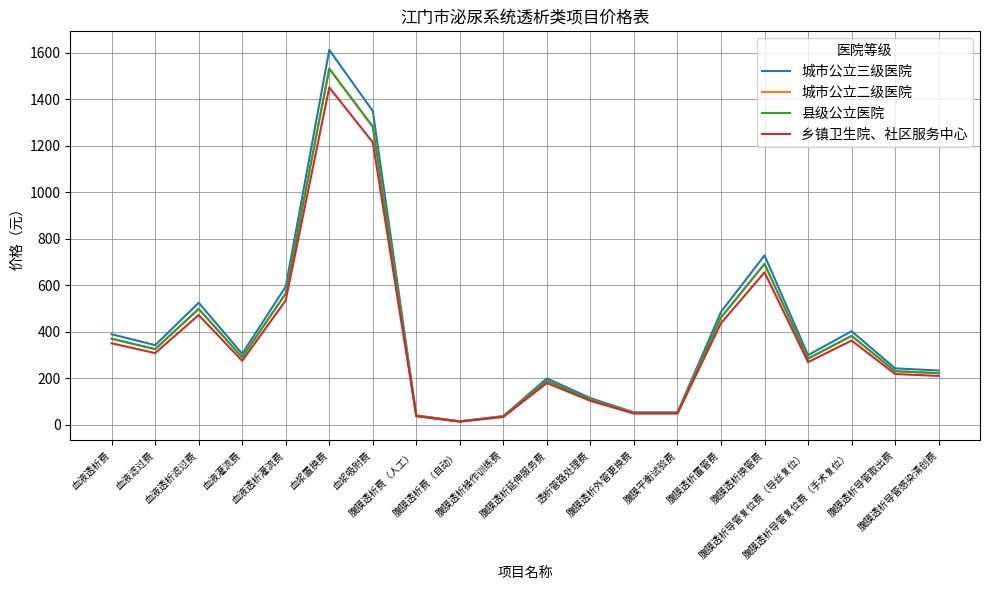

Is this an area chart (filled region under the line)?

No